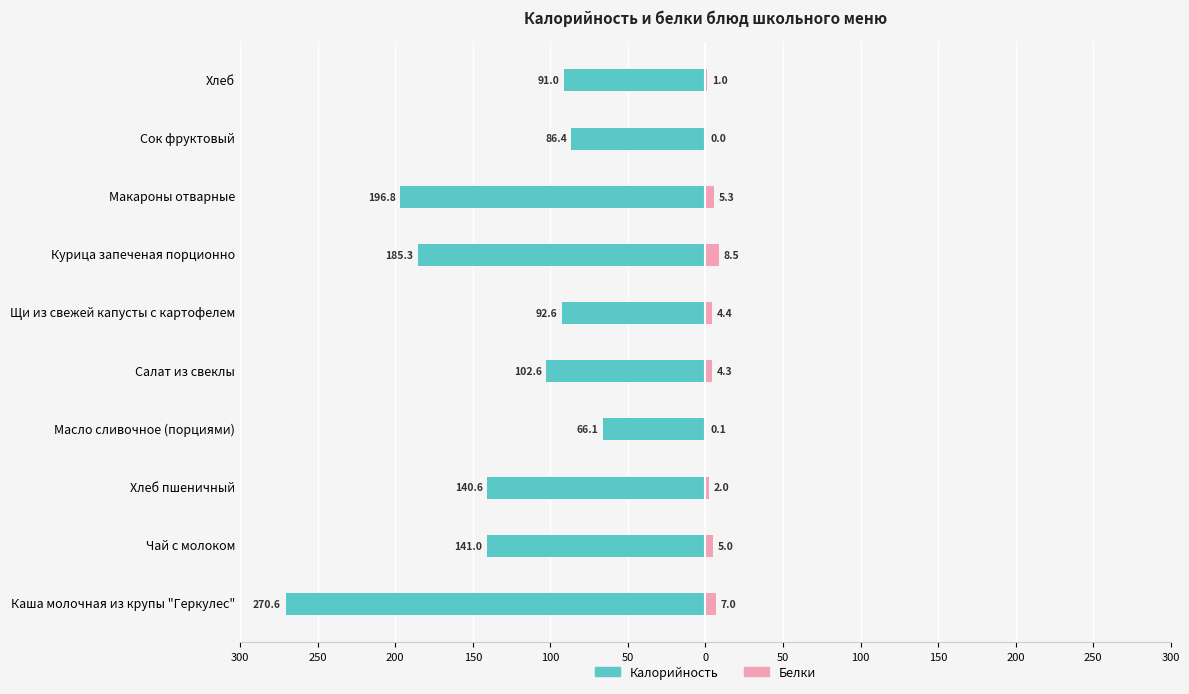

Reading left to right, what are all the values shown in this chart?

Калорийность: -270.6	-141.0	-140.6	-66.1	-102.6	-92.6	-185.3	-196.8	-86.4	-91.0
Белки: 7.0	5.0	2.0	0.1	4.3	4.4	8.5	5.3	0.0	1.0